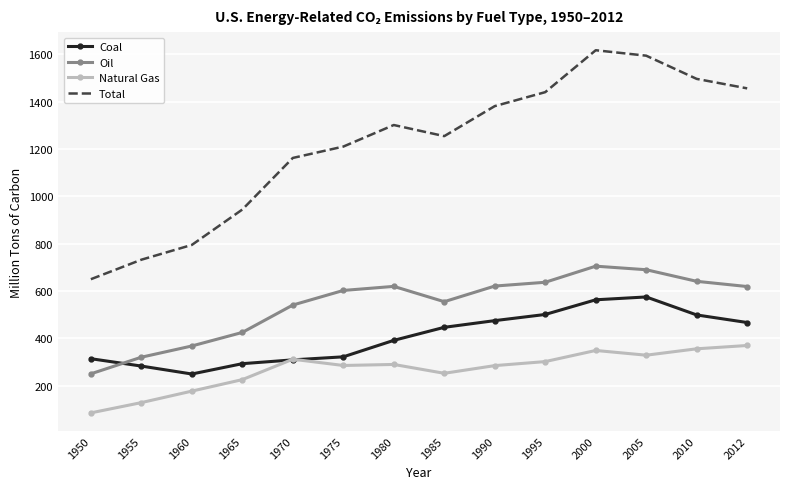

List the series in order of their peak value, highest first.

Total, Oil, Coal, Natural Gas